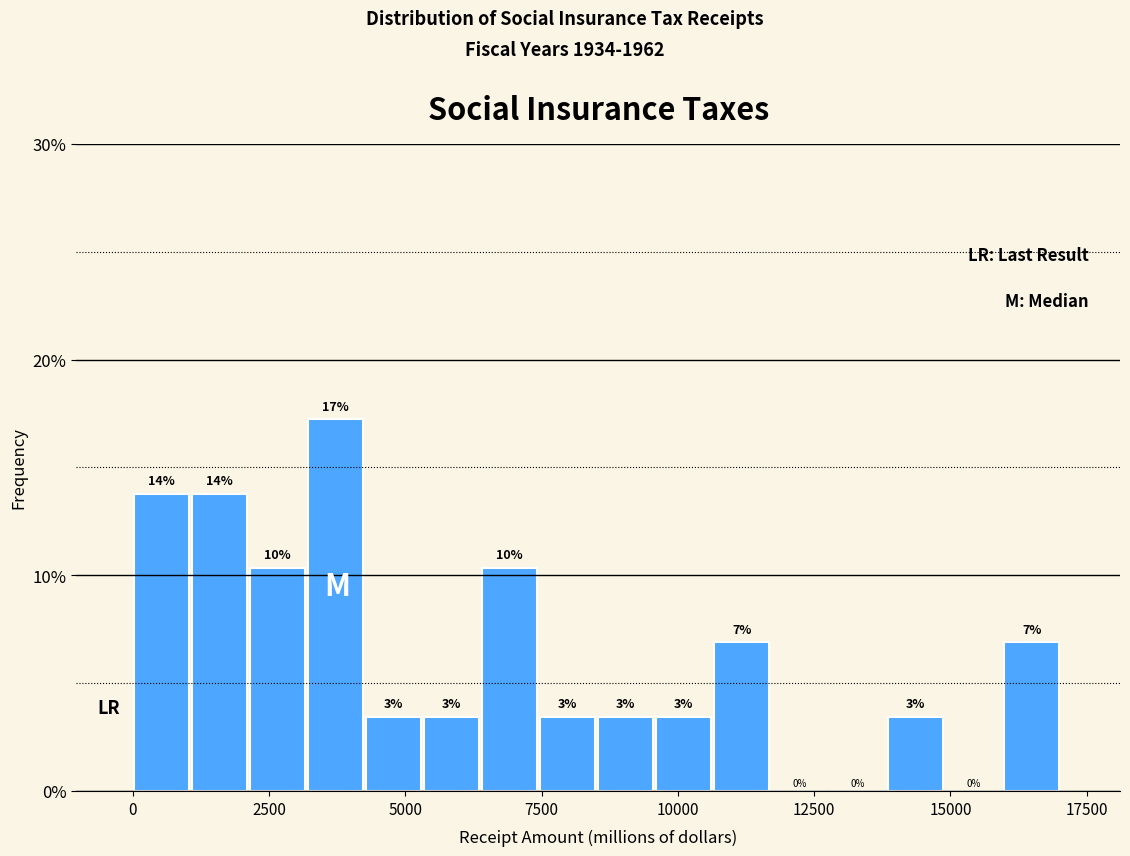

Around what value on the x-axis is the tallest bar? Give the approximate position of its centre, as read against the axis.

3500